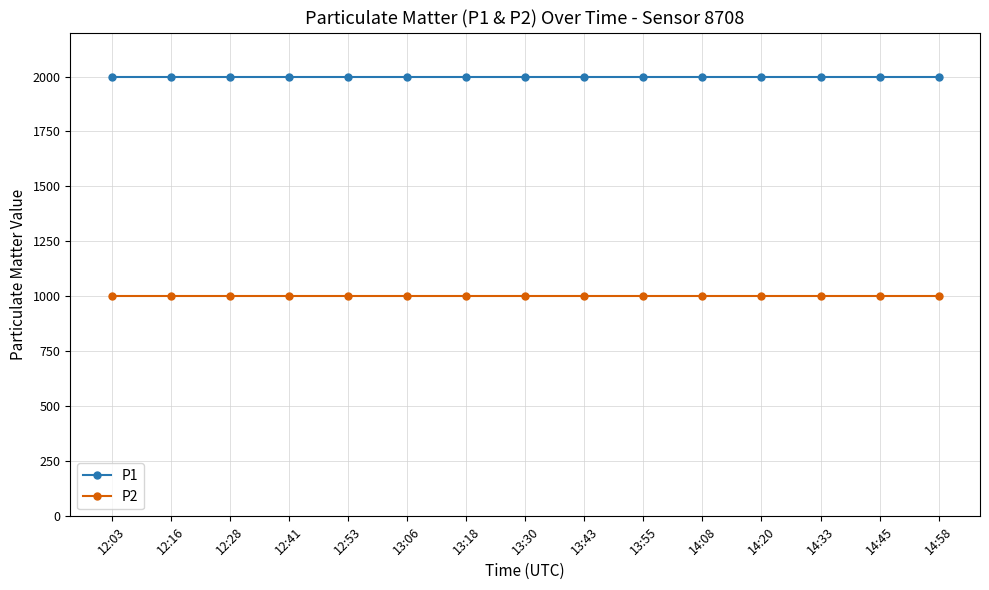

List the series in order of their overall mean, highest first.

P1, P2